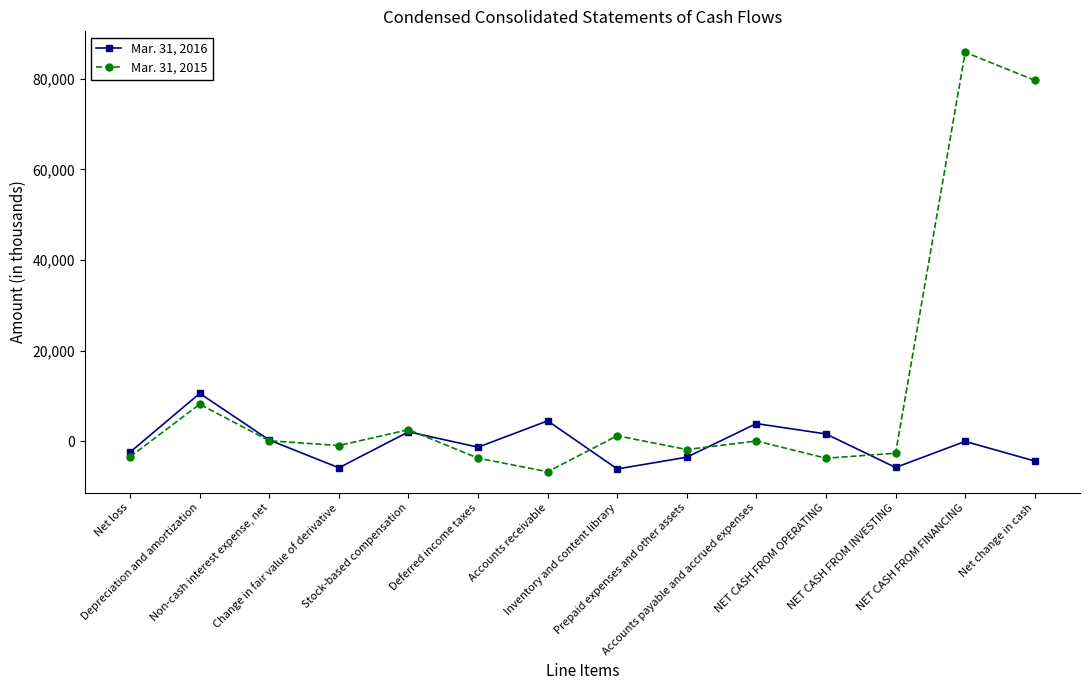

Rank the series by their maximum value, from lowest to highest.

Mar. 31, 2016, Mar. 31, 2015